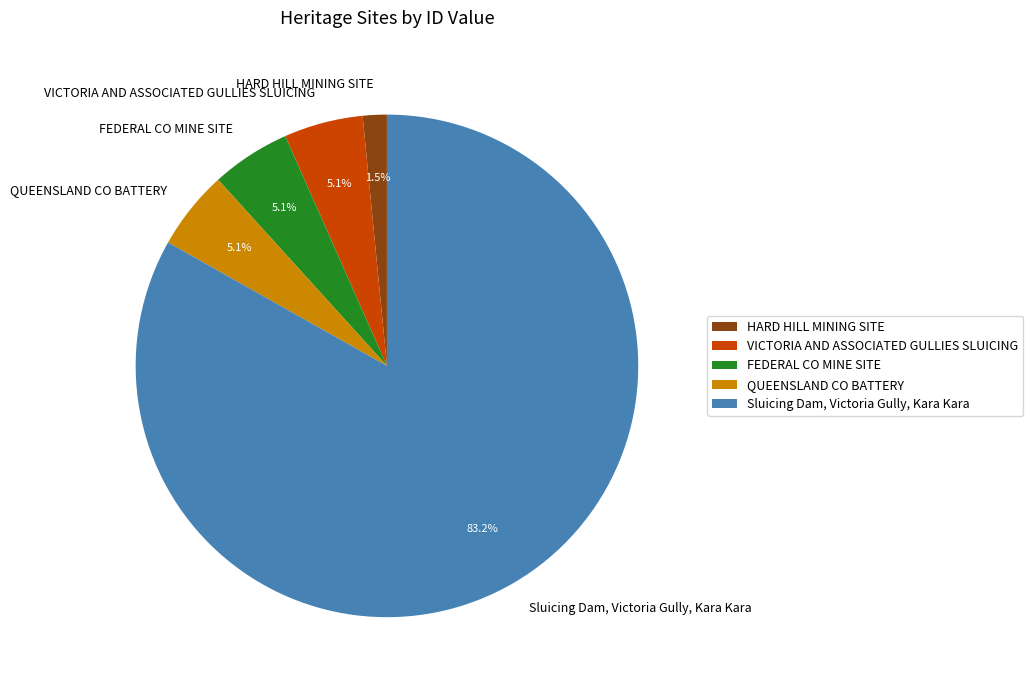

The VICTORIA AND ASSOCIATED GULLIES SLUICING slice represents 1% of the pie. True or false?

False